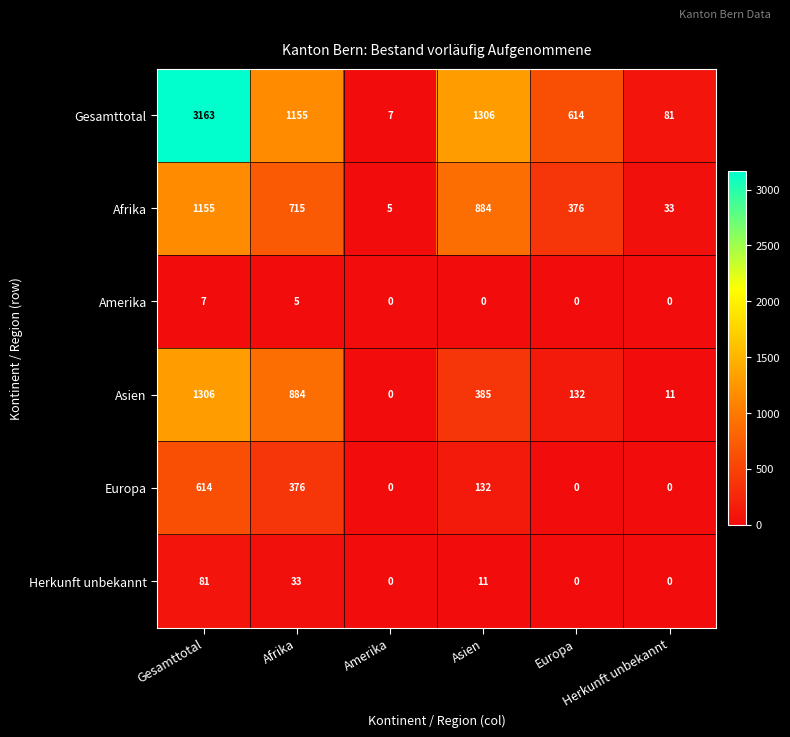

Count the number of data series in this chart.

6